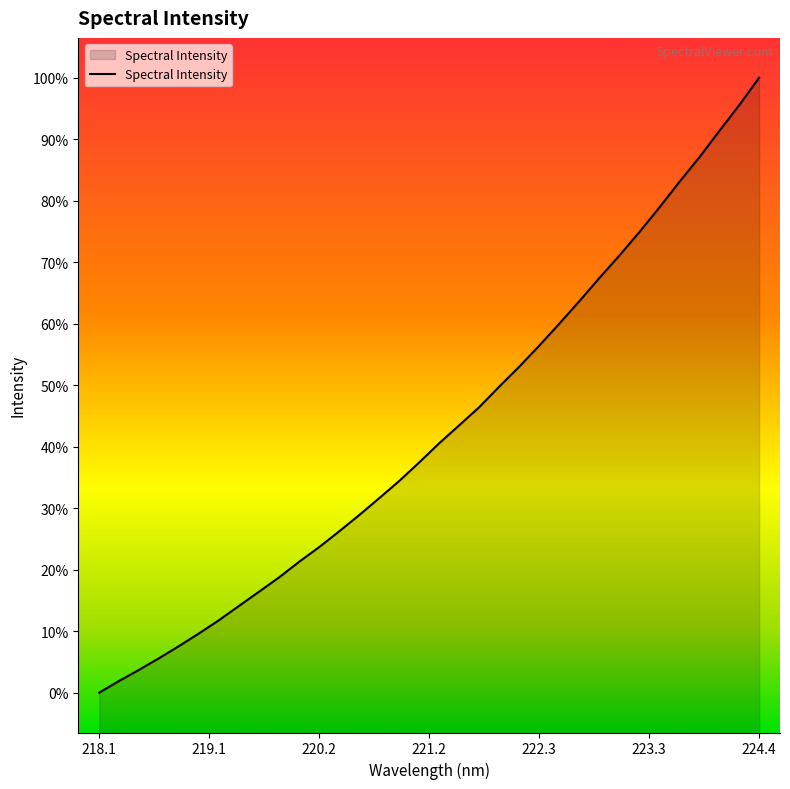

Is this an area chart (filled region under the line)?

Yes